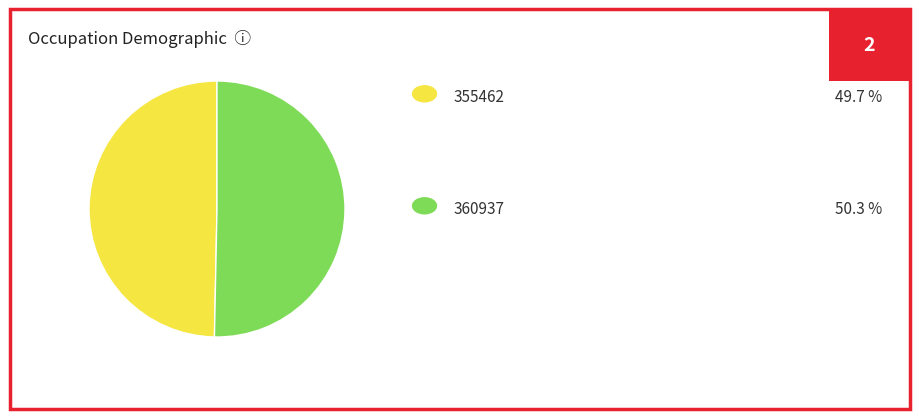

Does any single category account for the majority?

Yes